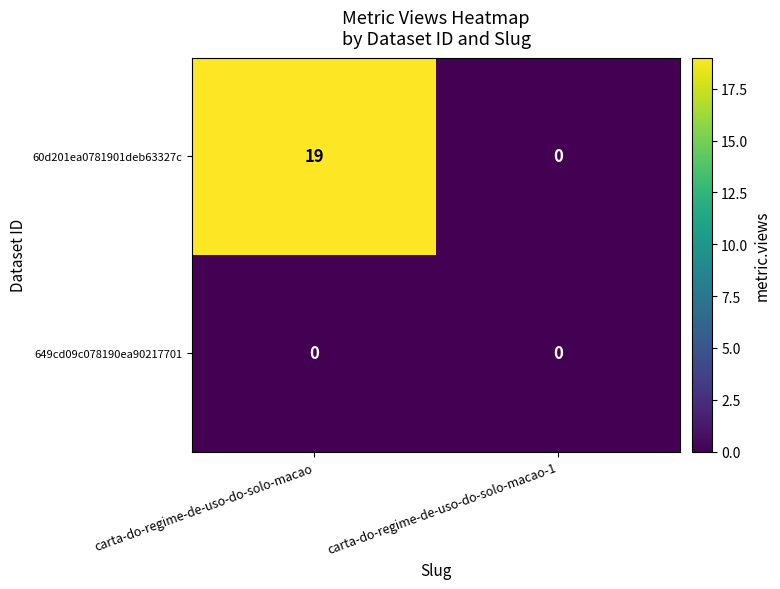

Reading left to right, list all the values displayed in this chart.

60d201ea0781901deb63327c: 19	0
649cd09c078190ea90217701: 0	0